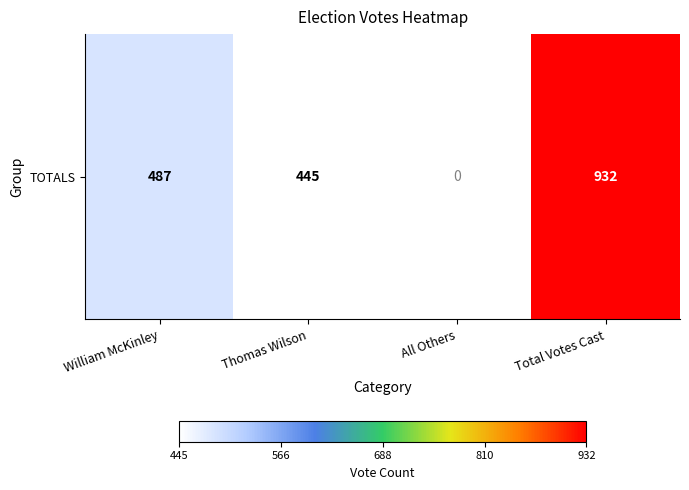

What is the approximate value at Thomas Wilson?

445.0